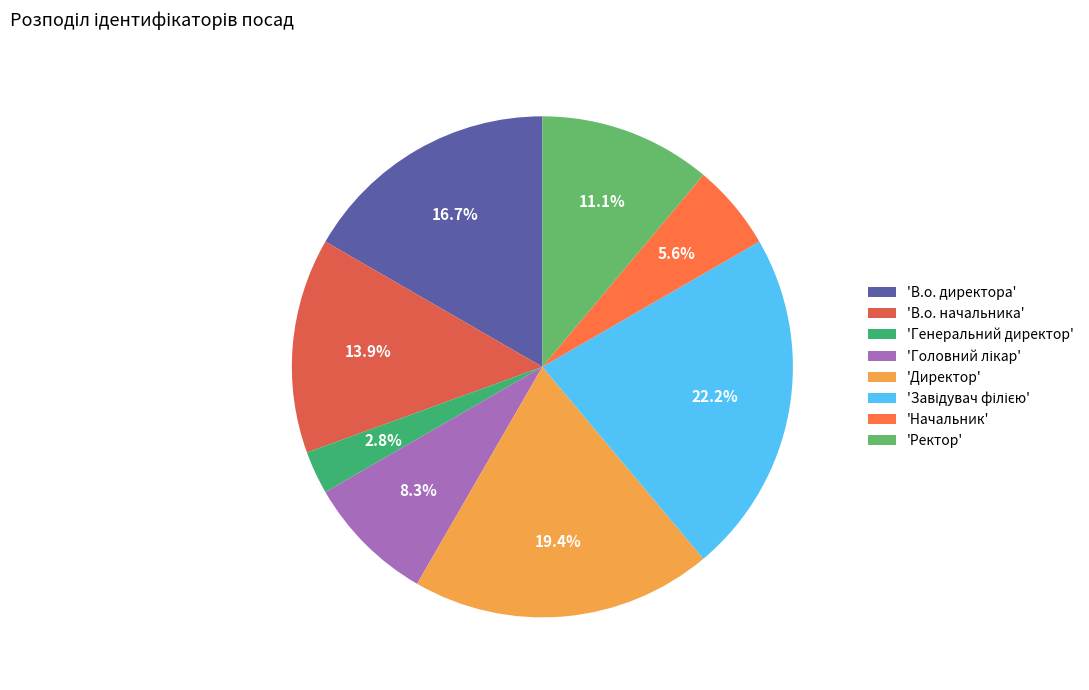

Count the number of slices in the pie.

8